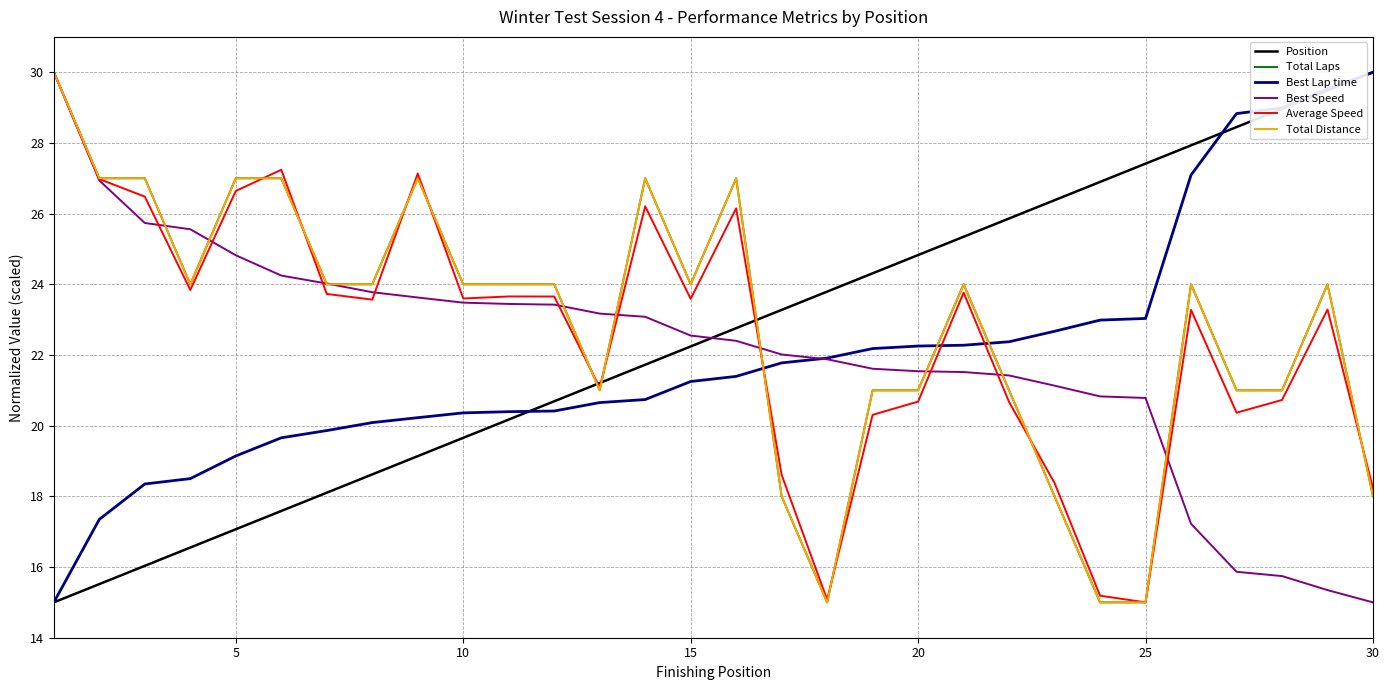

Does the chart have visible grid lines?

Yes